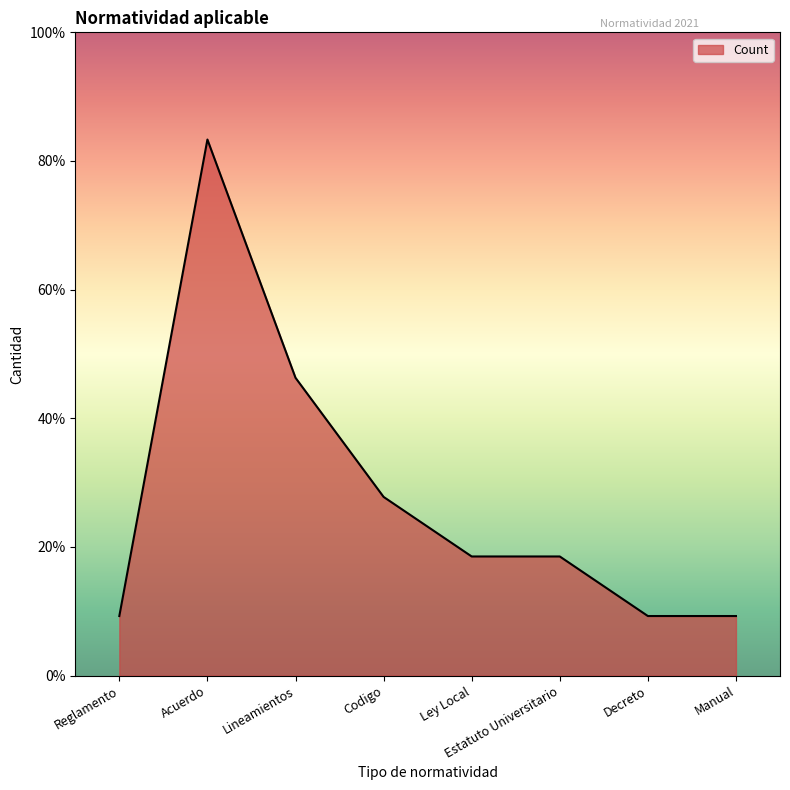

Does the chart display data point markers on the line(s)?

No